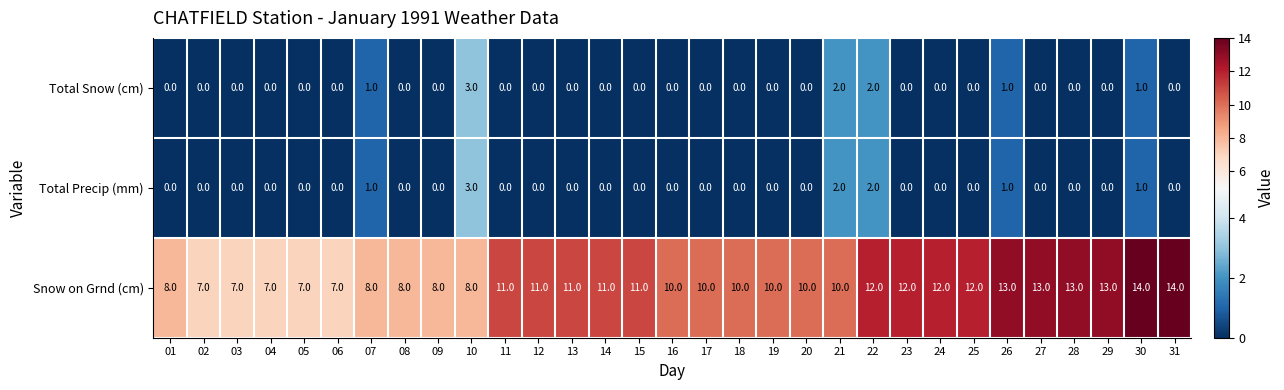

Which series has the largest total across all categories?

Snow on Grnd (cm)